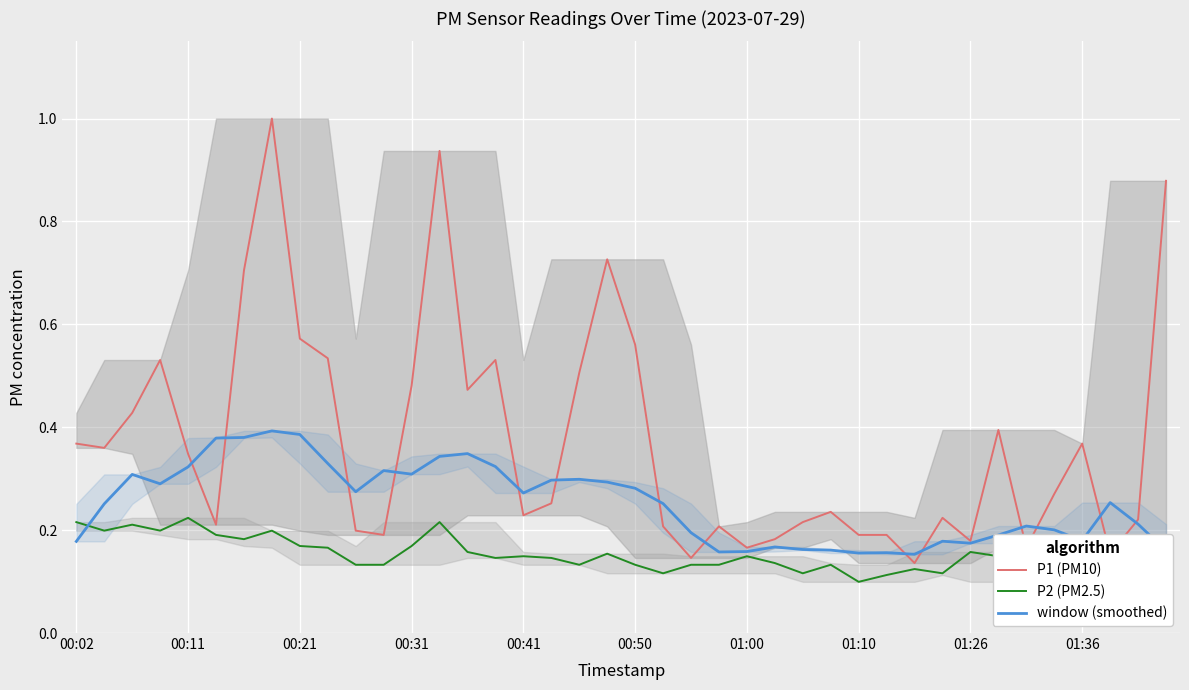

True or false: P2 (PM2.5) and P1 (PM10) intersect in this chart.

False